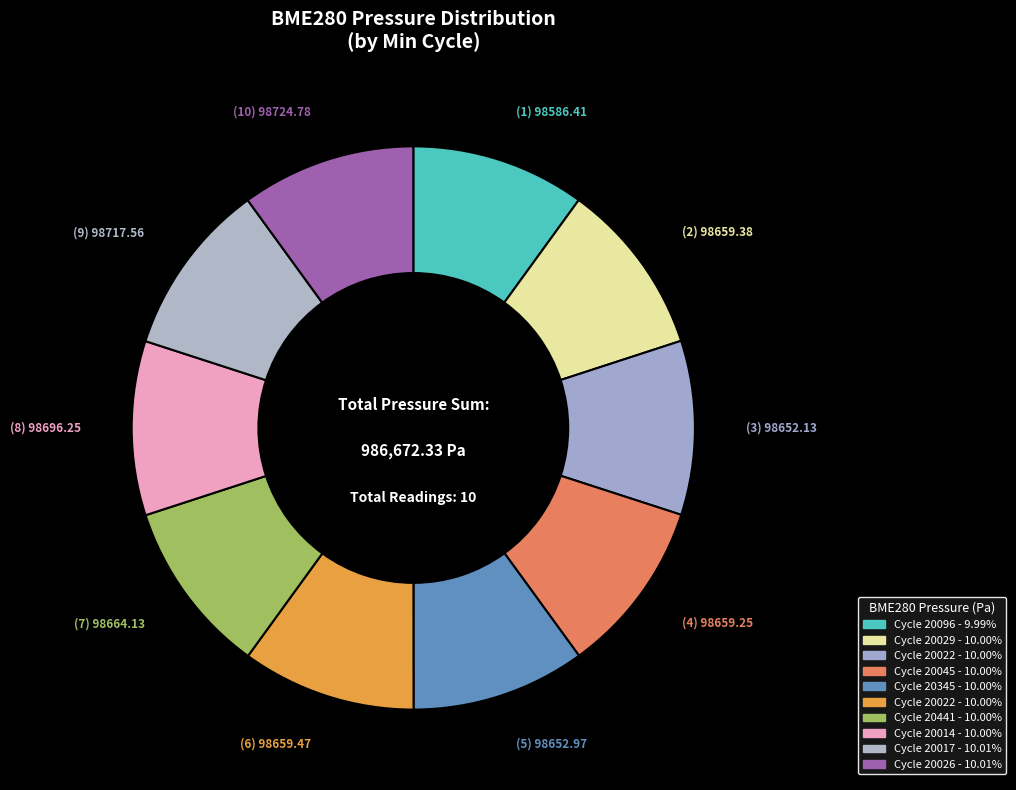

How many segments does this pie chart have?

10